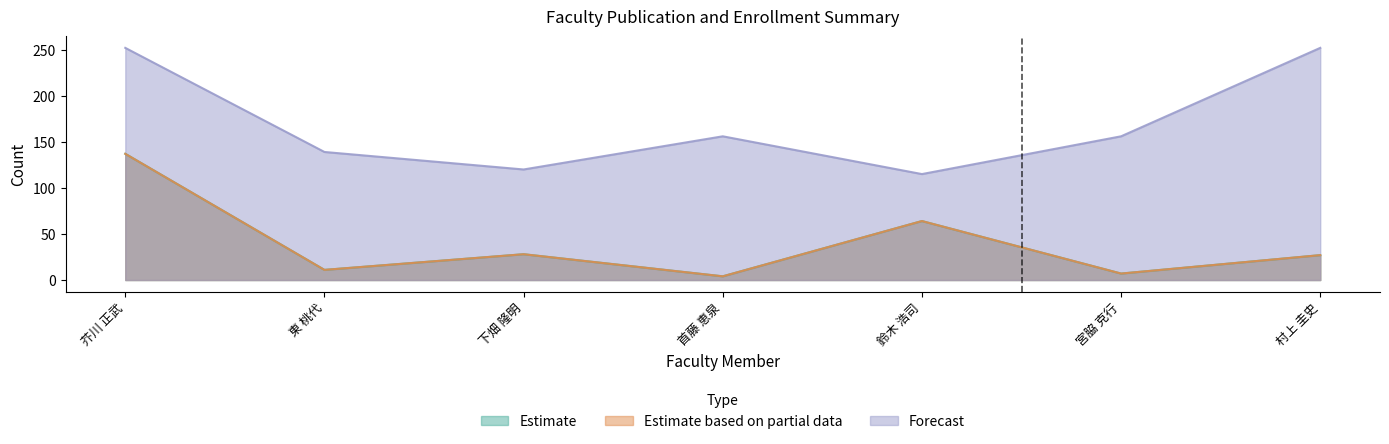

Reading left to right, extract all data points from this chart.

著作合計: 137	11	28	4	64	7	27
著作合計(欧文): 137	11	28	4	64	7	27
在籍月数: 252	139	120	156	115	156	252